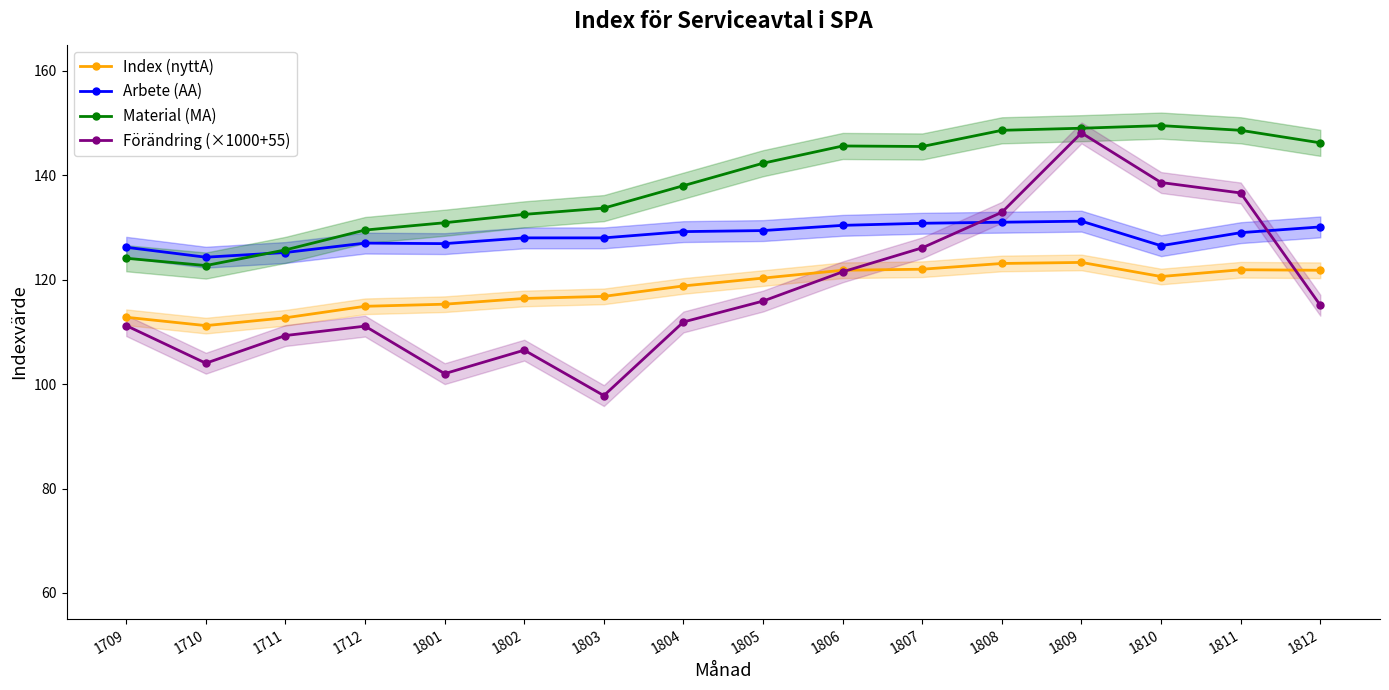

Reading right to left, list all the values displayed in this chart.

Index (nyttA): 1812=121.8	1811=121.9	1810=120.6	1809=123.3	1808=123.1	1807=122.0	1806=121.8	1805=120.3	1804=118.8	1803=116.8	1802=116.4	1801=115.3	1712=114.9	1711=112.7	1710=111.2	1709=112.8
Arbete (AA): 1812=130.1	1811=129.0	1810=126.5	1809=131.2	1808=131.0	1807=130.8	1806=130.4	1805=129.4	1804=129.2	1803=128.0	1802=128.0	1801=126.9	1712=127.0	1711=125.2	1710=124.3	1709=126.2
Material (MA): 1812=146.2	1811=148.6	1810=149.5	1809=149.0	1808=148.6	1807=145.5	1806=145.6	1805=142.3	1804=138.0	1803=133.7	1802=132.5	1801=130.9	1712=129.5	1711=125.7	1710=122.7	1709=124.1
Förändring (×1000+55): 1812=115.1	1811=136.6	1810=138.6	1809=148.1	1808=132.9	1807=126.1	1806=121.5	1805=115.9	1804=111.9	1803=97.8	1802=106.5	1801=102.0	1712=111.1	1711=109.3	1710=104.0	1709=111.2